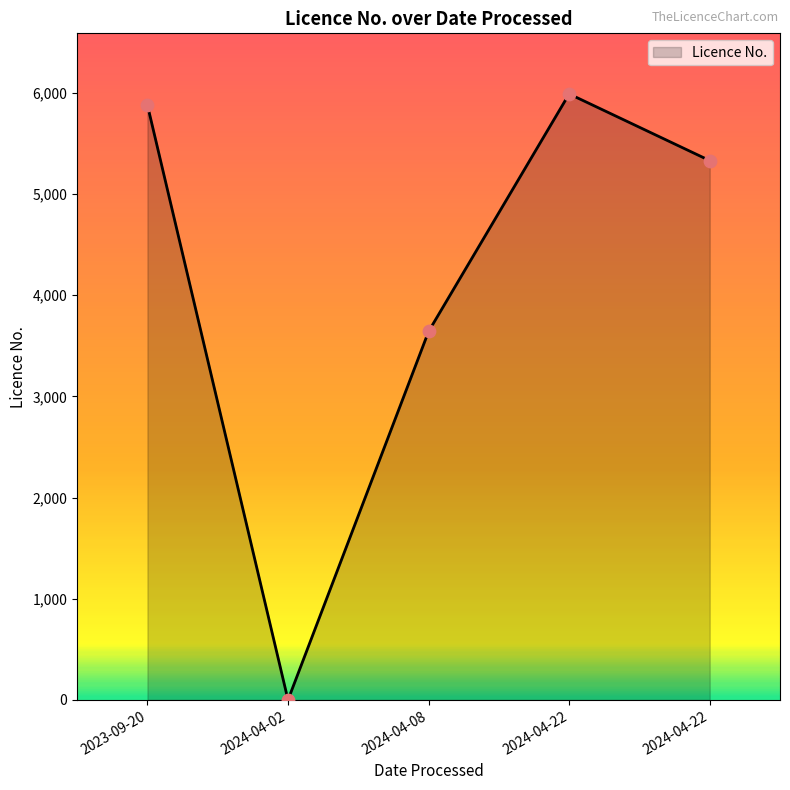

Between 2024-04-22 and 2023-09-20, which is larger?

2024-04-22